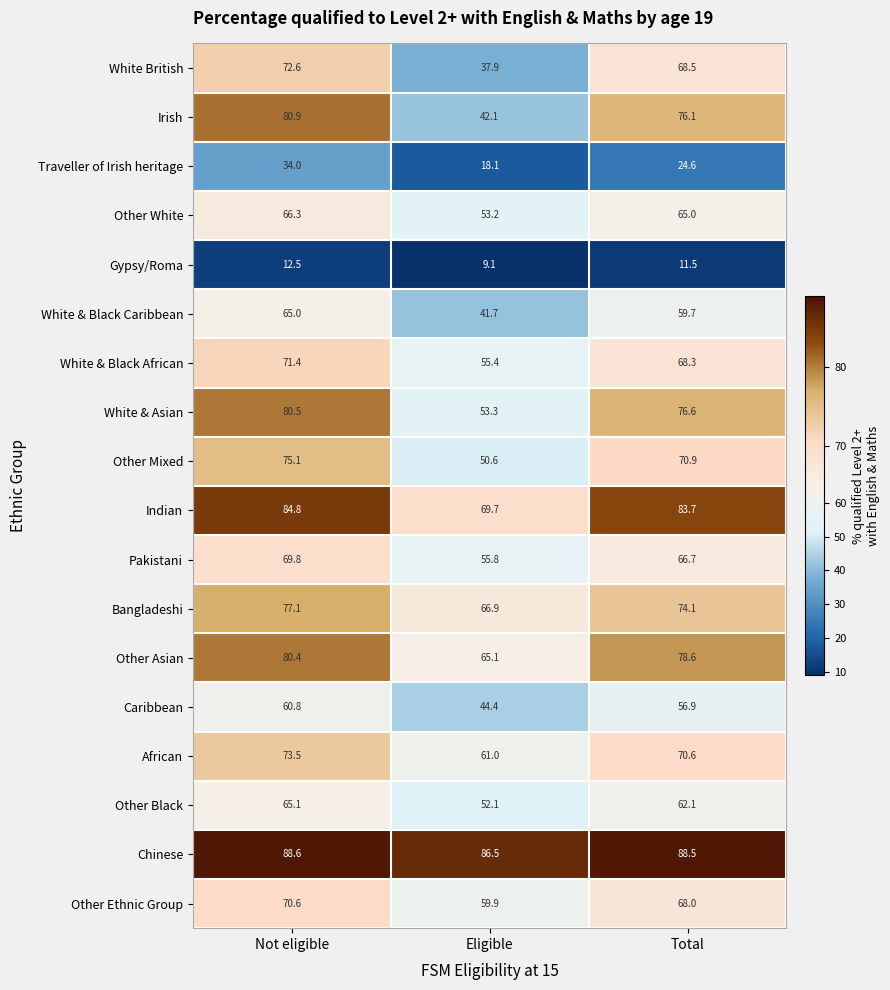

At Not eligible, list the series in order from smallest to largest.

Gypsy/Roma, Traveller of Irish heritage, Caribbean, White & Black Caribbean, Other Black, Other White, Pakistani, Other Ethnic Group, White & Black African, White British, African, Other Mixed, Bangladeshi, Other Asian, White & Asian, Irish, Indian, Chinese